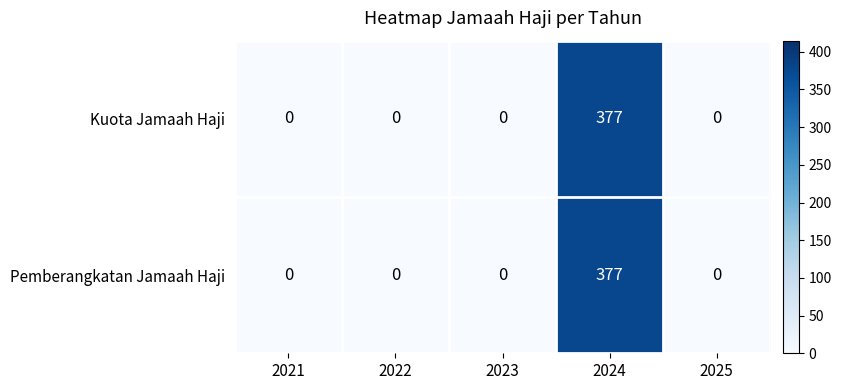

What is the sum of all Kuota Jamaah Haji values?

377